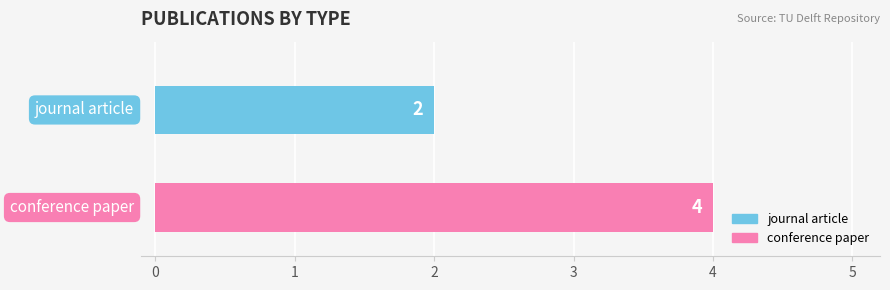

What is the maximum value for conference paper?

4